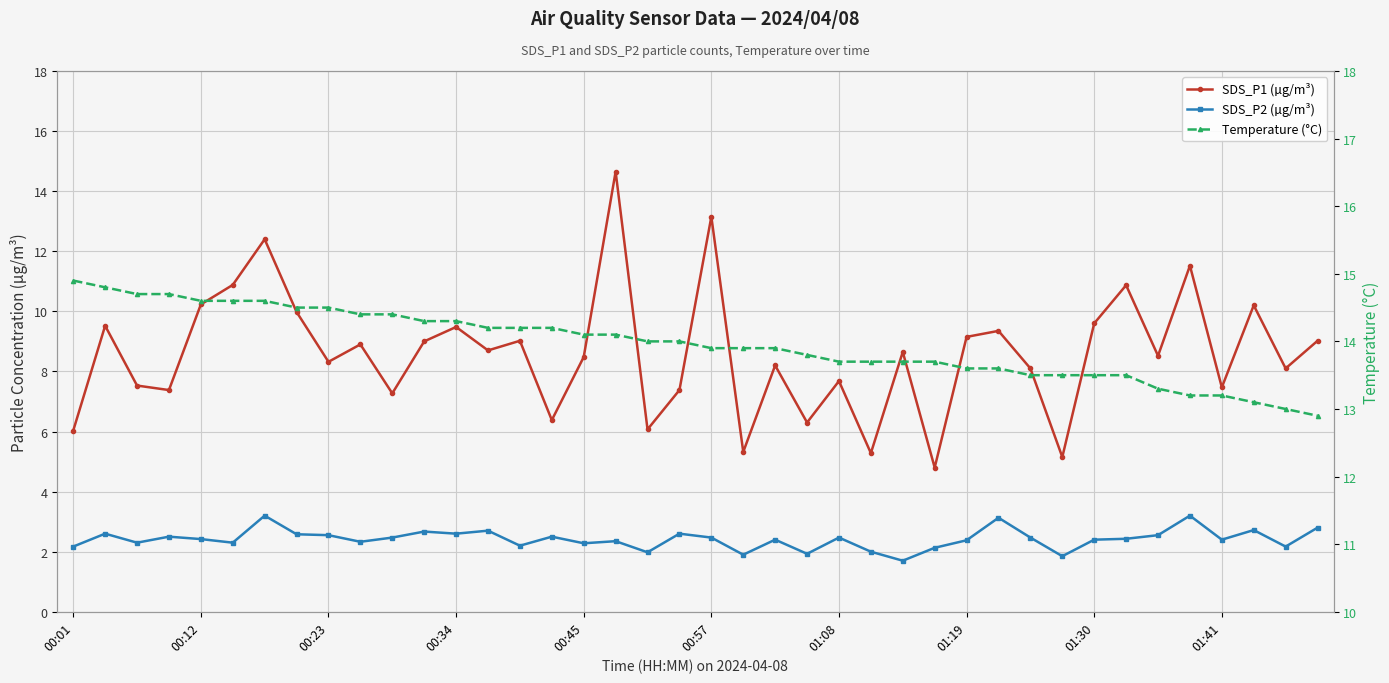

Which series has the widest spread of values?

SDS_P1 (µg/m³)